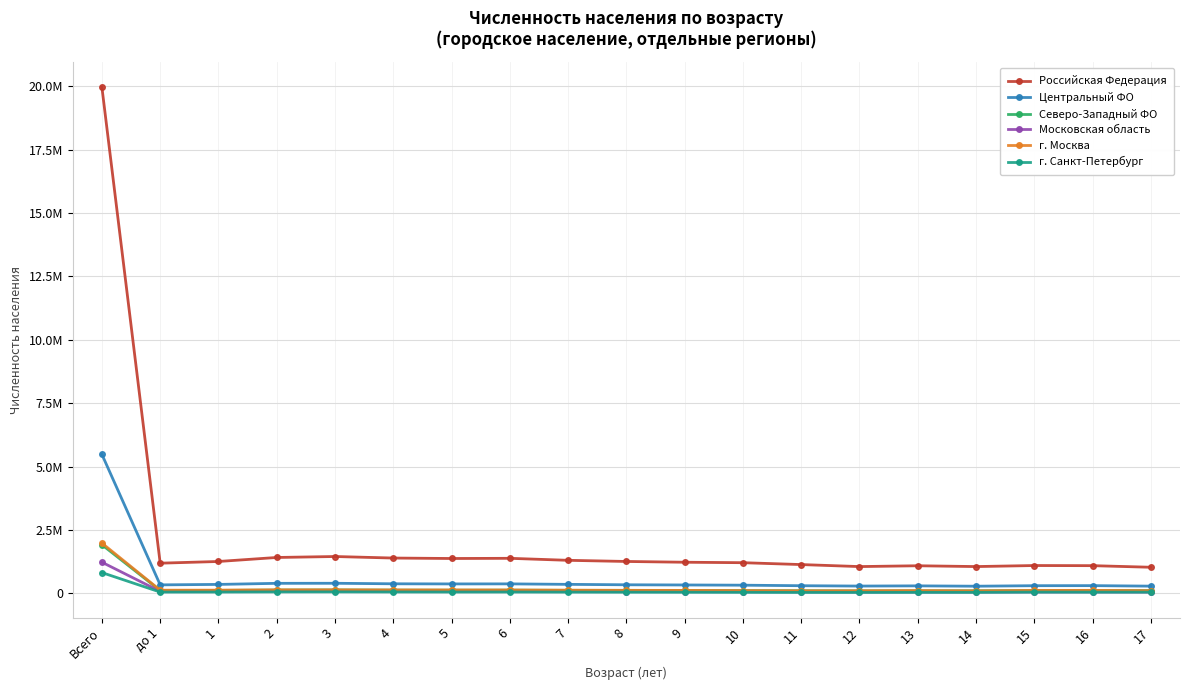

How many interior local valleys does the Московская область series have?

2